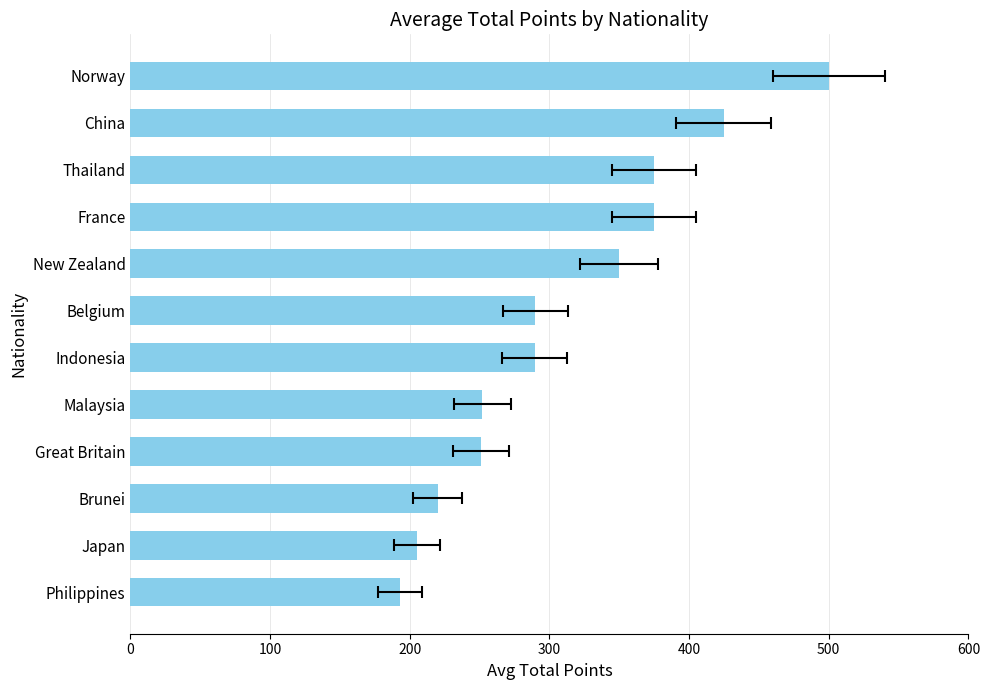

What is the smallest value displayed?

193.0